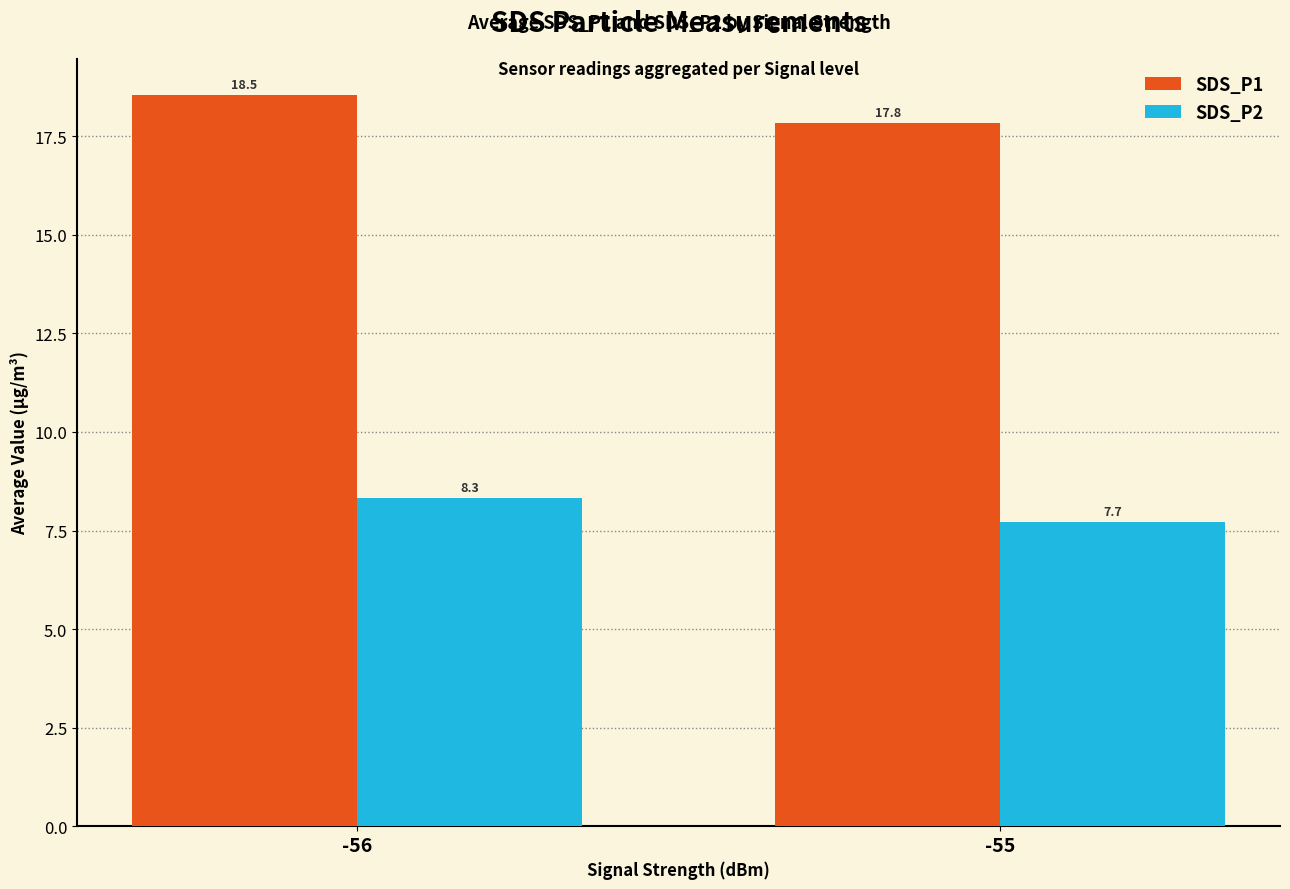

What are all the series names shown in the legend?

SDS_P1, SDS_P2